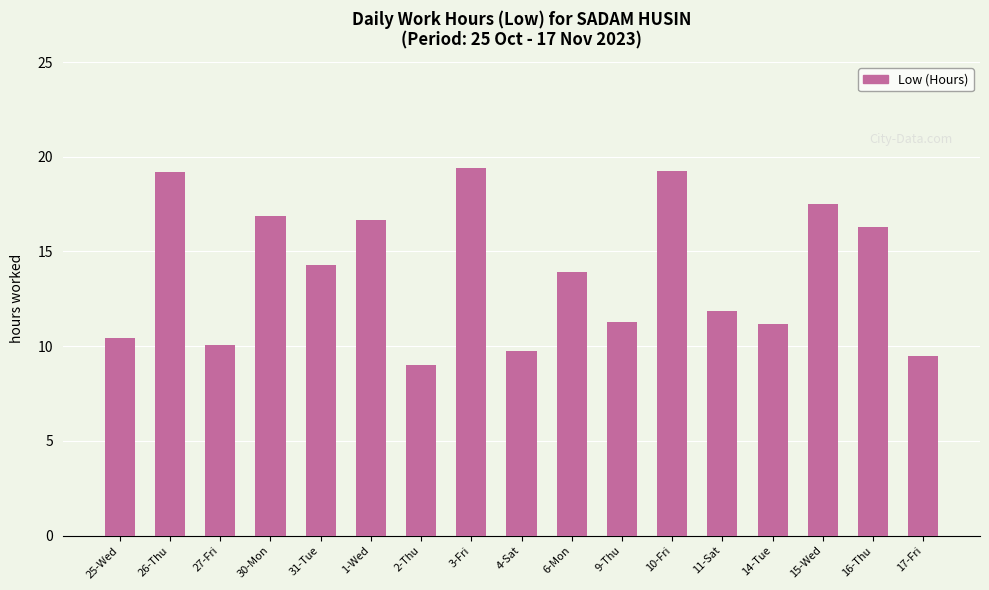

What is the label of the 10th bar from the right?

3-Fri